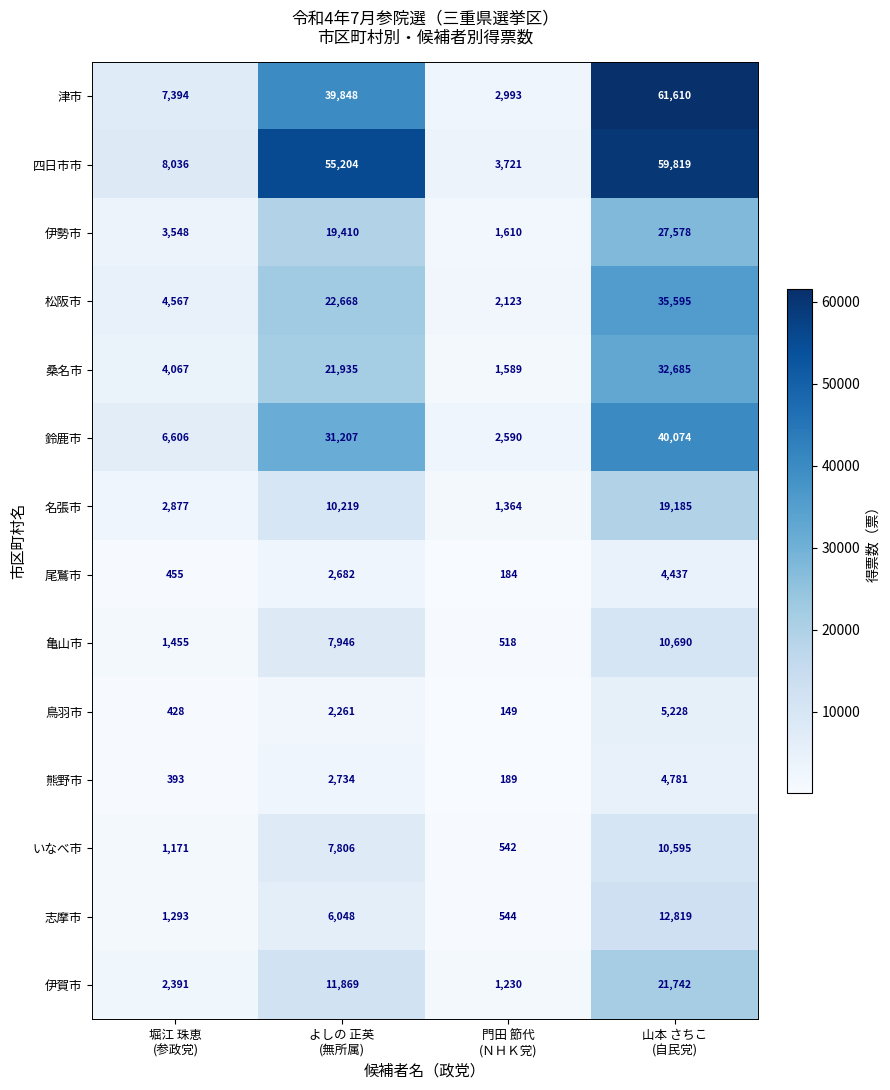

Which series has the largest total across all categories?

四日市市